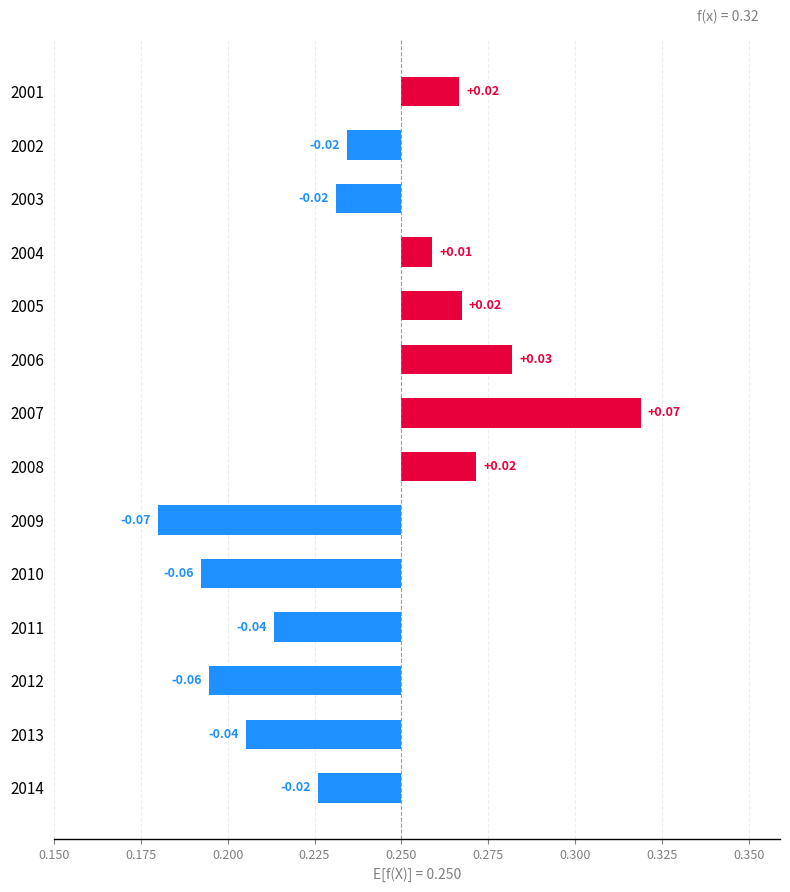

What is the difference between the maximum and second lowest values?

0.1